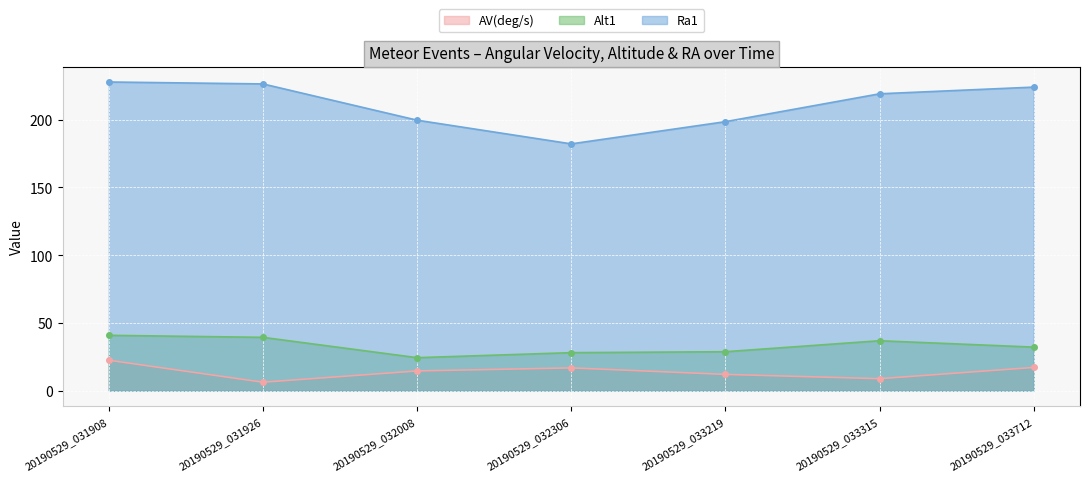

Is the value of AV(deg/s) at 20190529_031926 greater than the value of Alt1 at 20190529_031908?

No